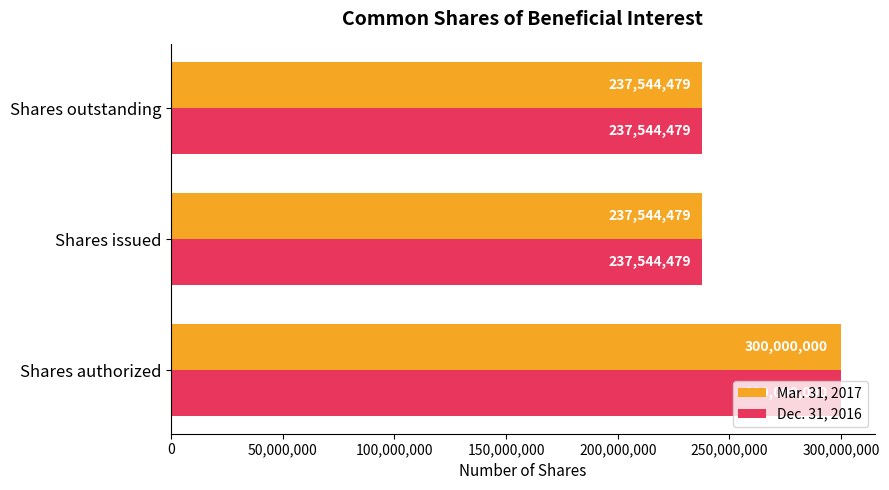

What is the sum of the Mar. 31, 2017 values at Shares authorized and Shares outstanding?

537544479